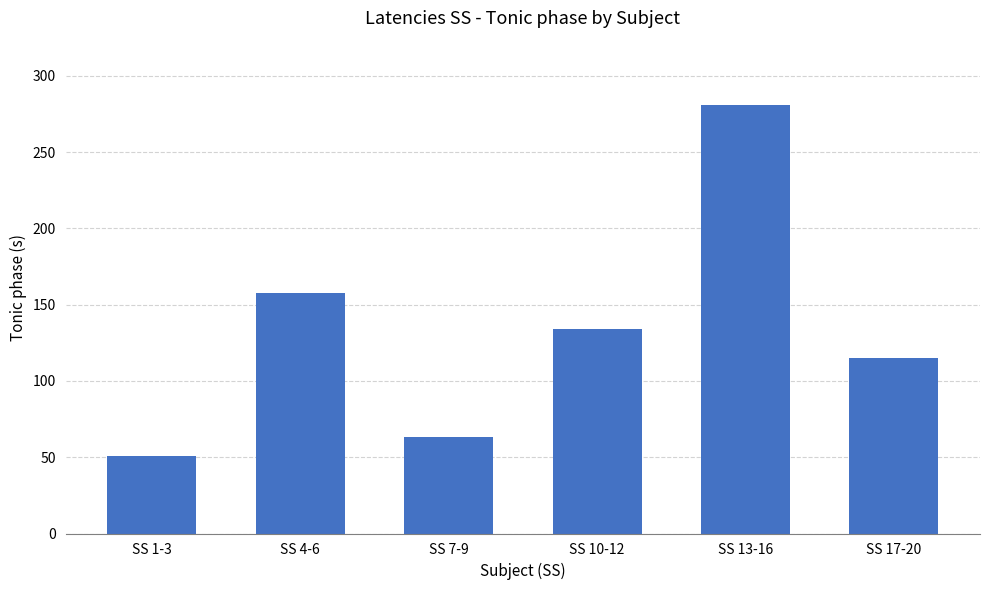

The value at SS 7-9 is 95. True or false?

False